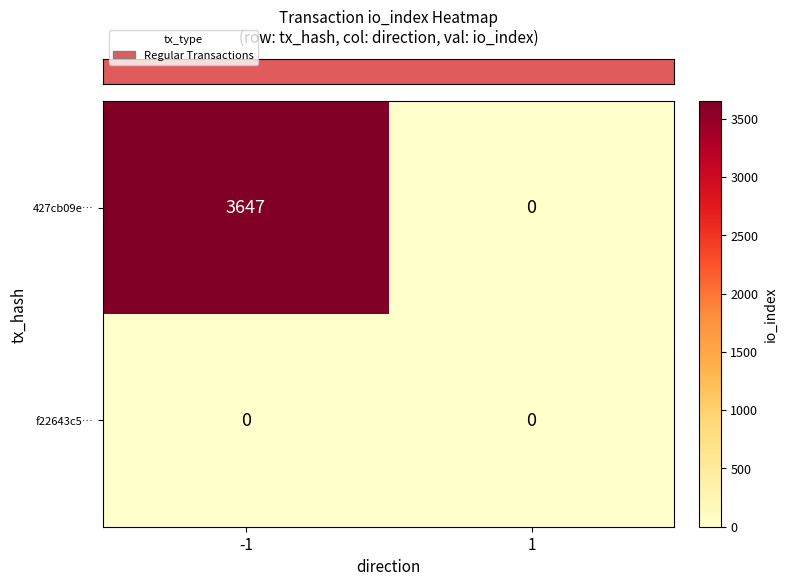

What is the spread (max minus min) of values at -1?

3647